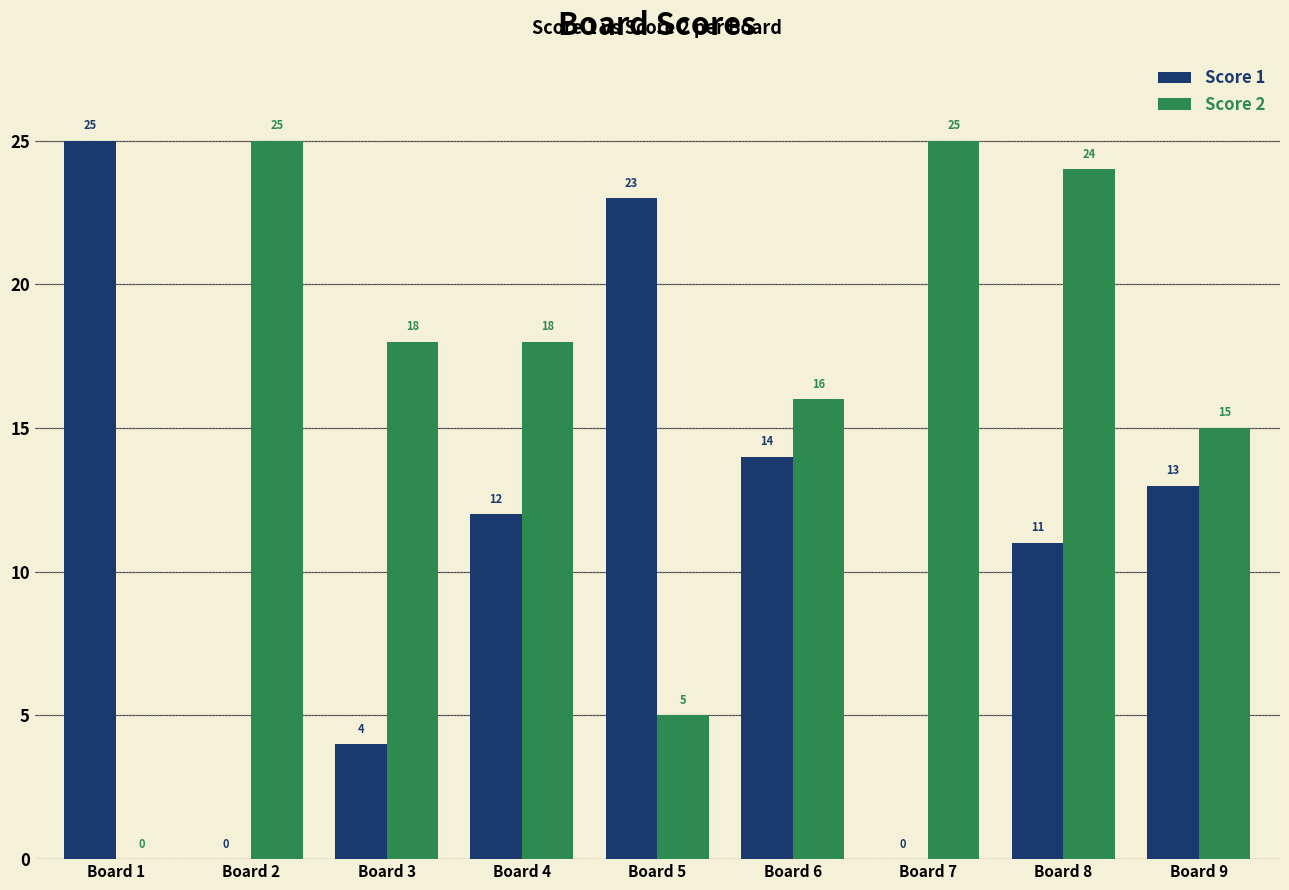

How many series are shown in this chart?

2